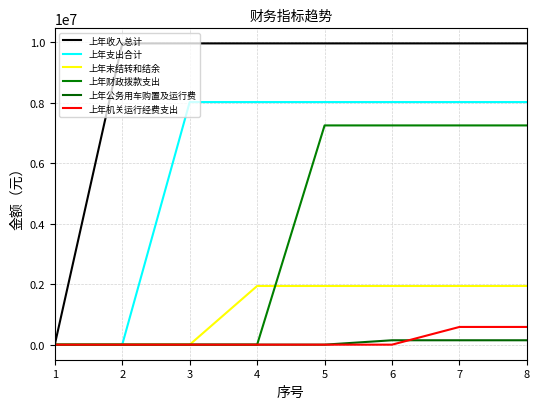

List the series in order of their peak value, lowest first.

上年公务用车购置及运行费, 上年机关运行经费支出, 上年末结转和结余, 上年财政拨款支出, 上年支出合计, 上年收入总计